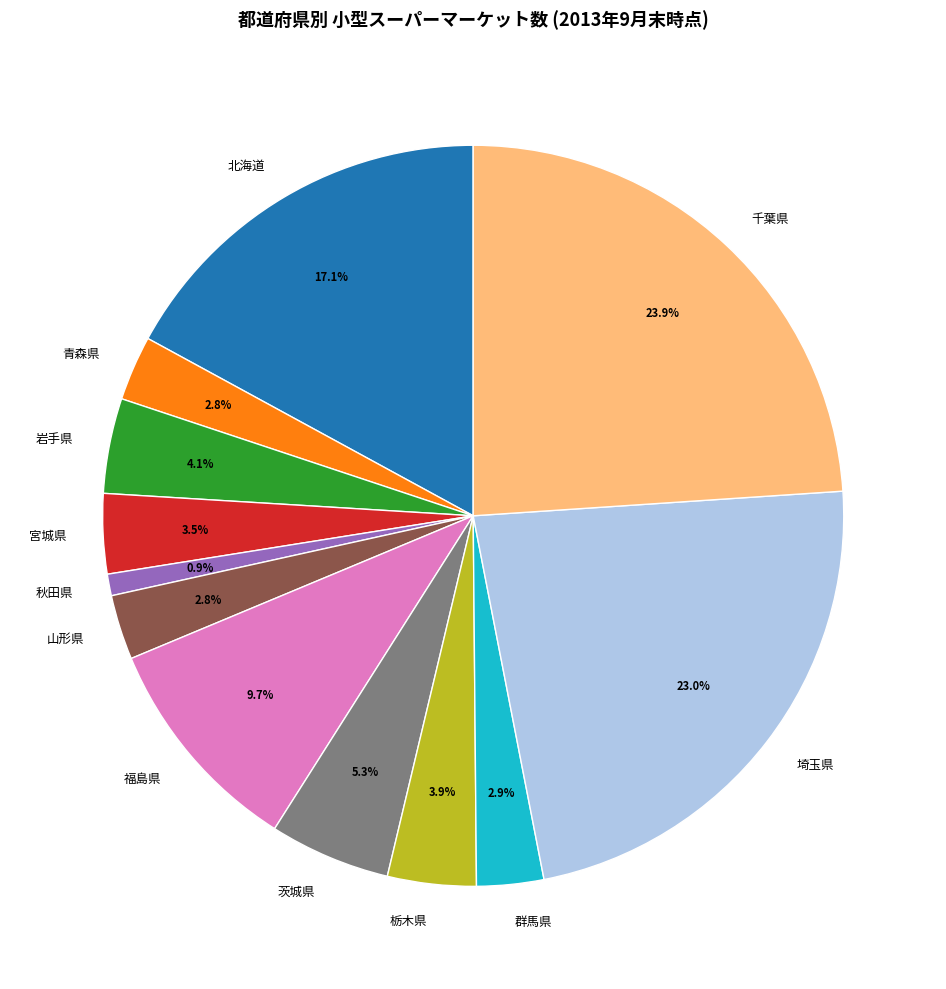

The 秋田県 slice represents 1% of the pie. True or false?

True